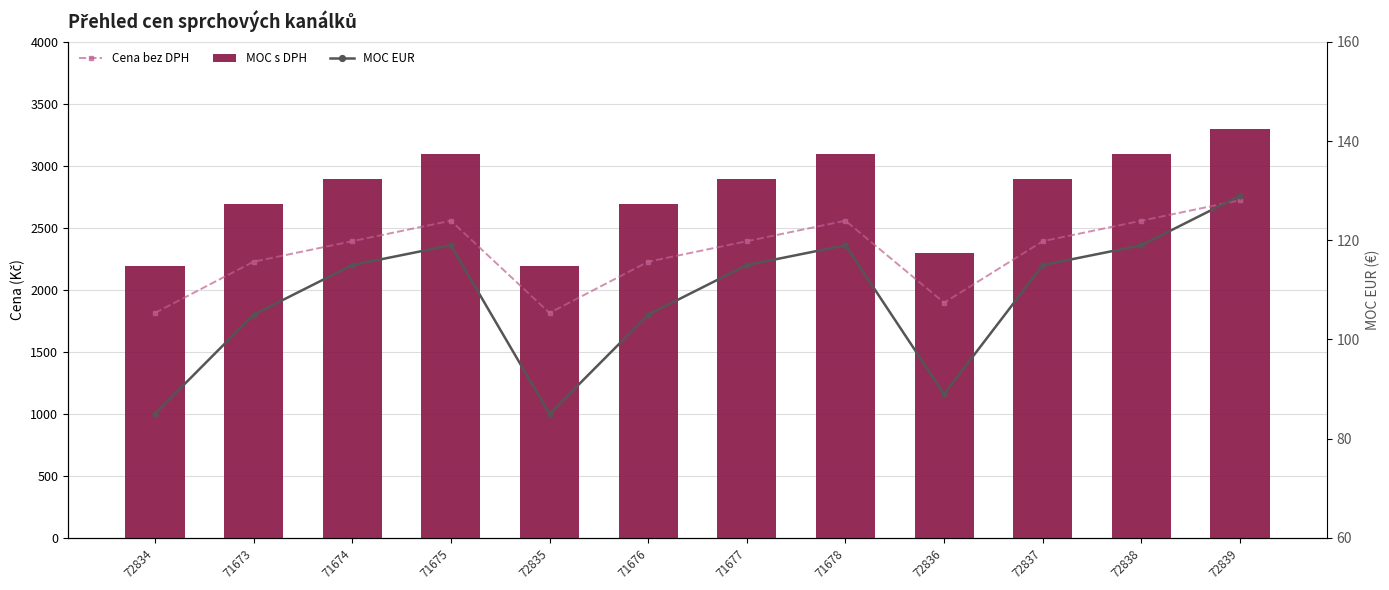

How many values in the Cena bez DPH series exceed 2392?

7